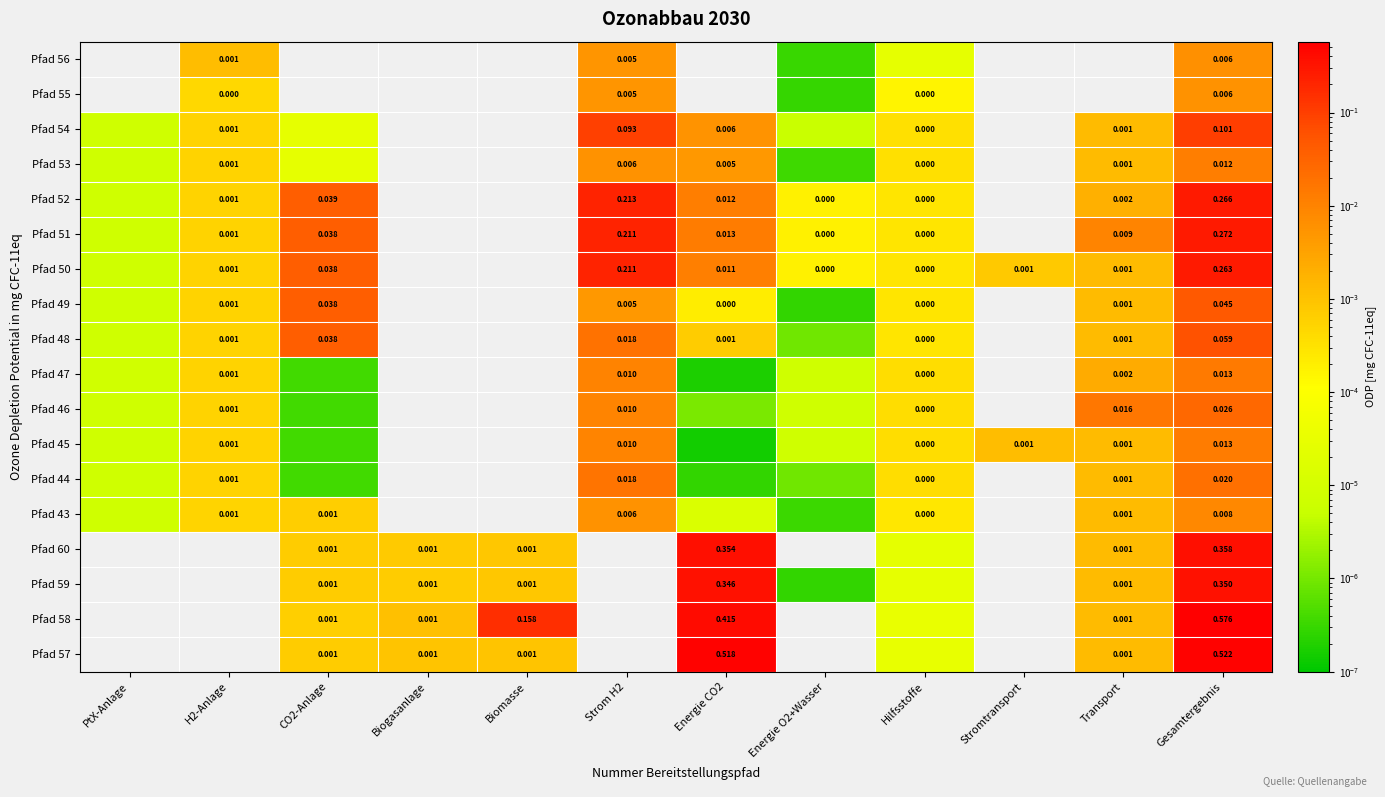

What is the total value across all series at Strom H2?

0.8